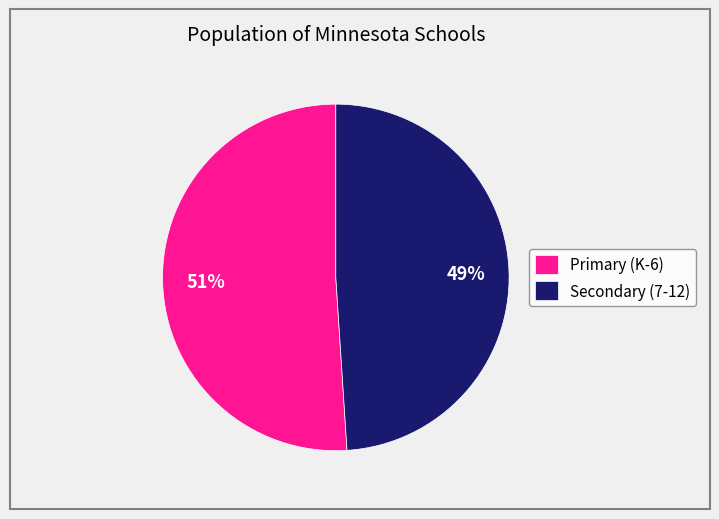

To the nearest percent, what percentage of the pie is Primary (K-6)?

51%